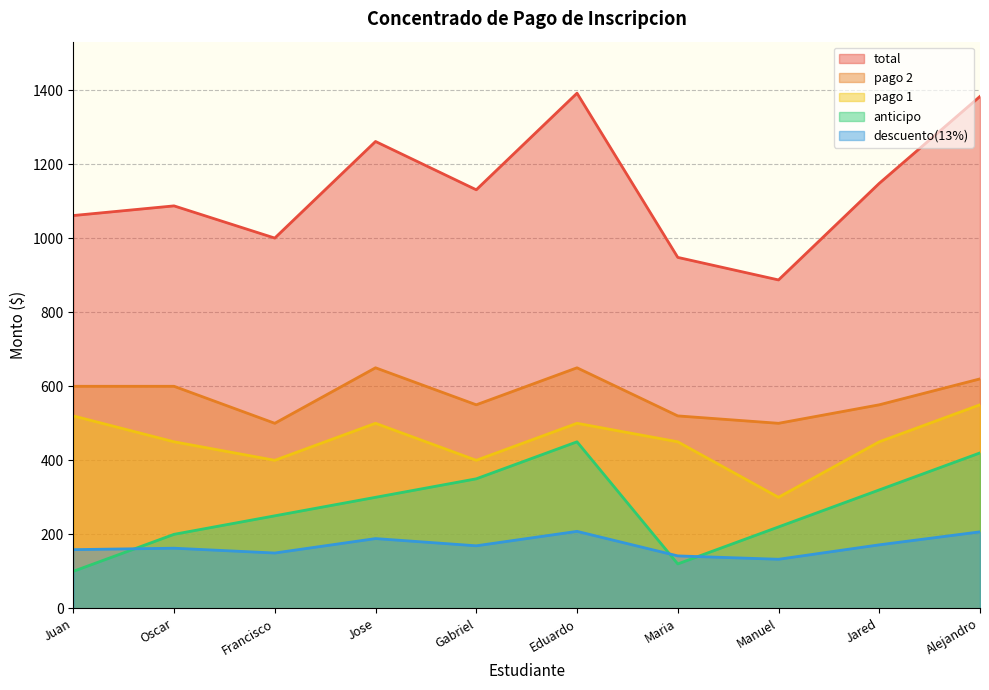

Which category has the lowest value across all series?

Juan